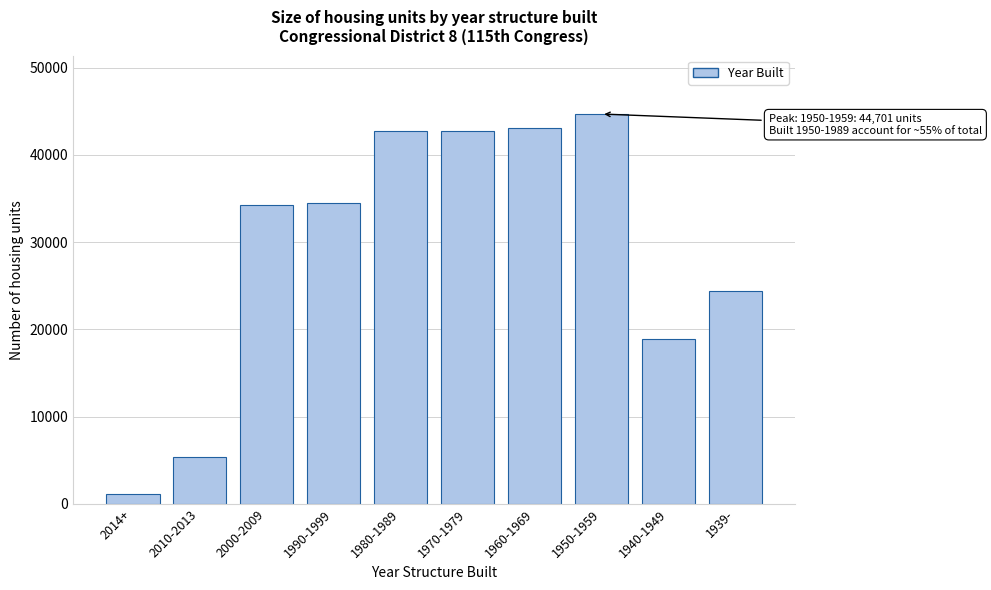

True or false: the data shows 24863 at 1970-1979.

False